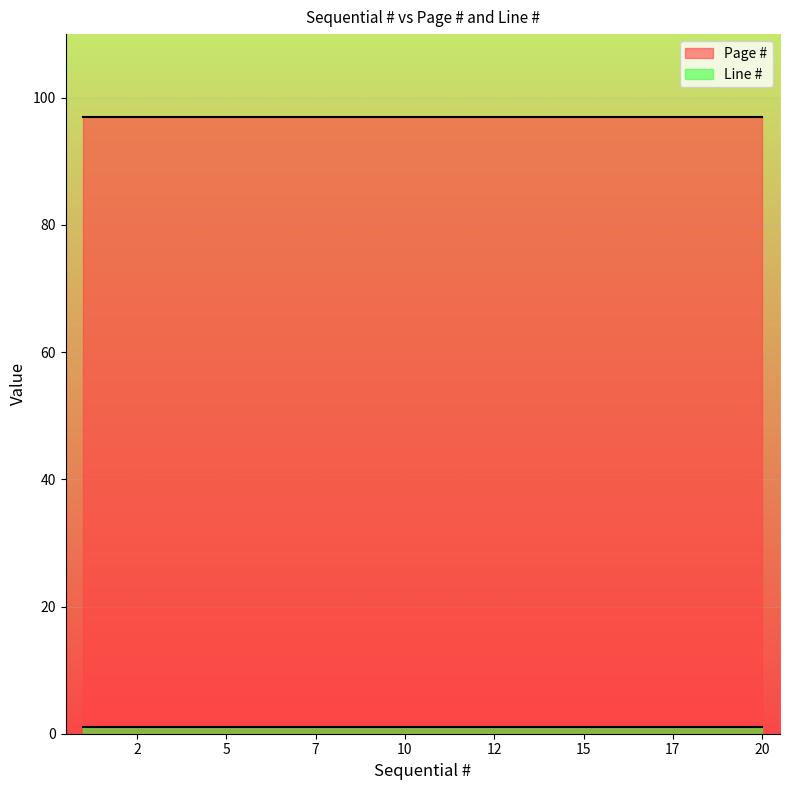

Which series has the largest total across all categories?

Page #